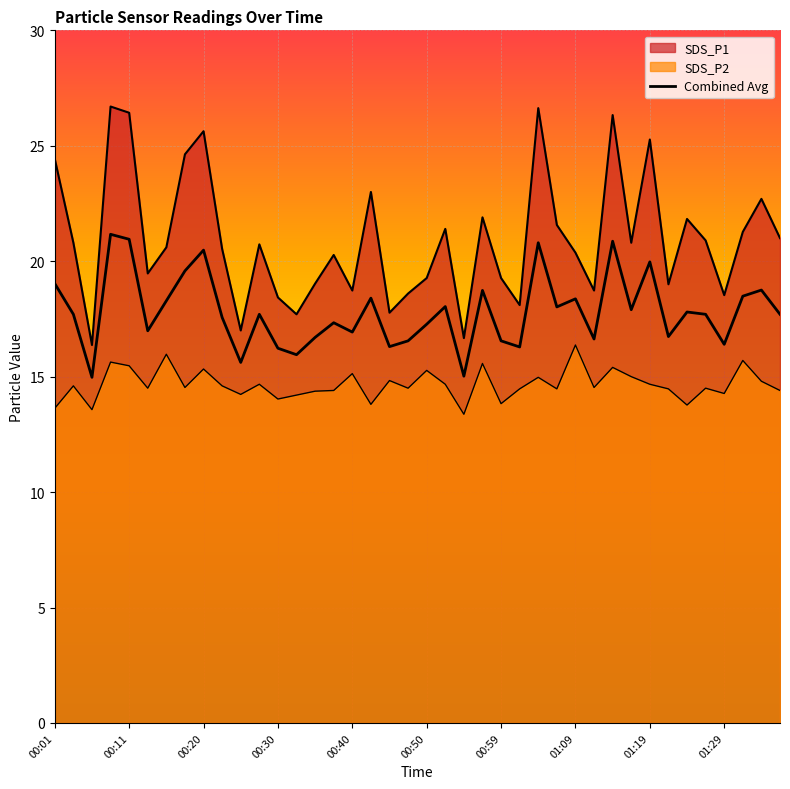

What is the difference between the maximum and minimum values in the SDS_P1 series?

10.3